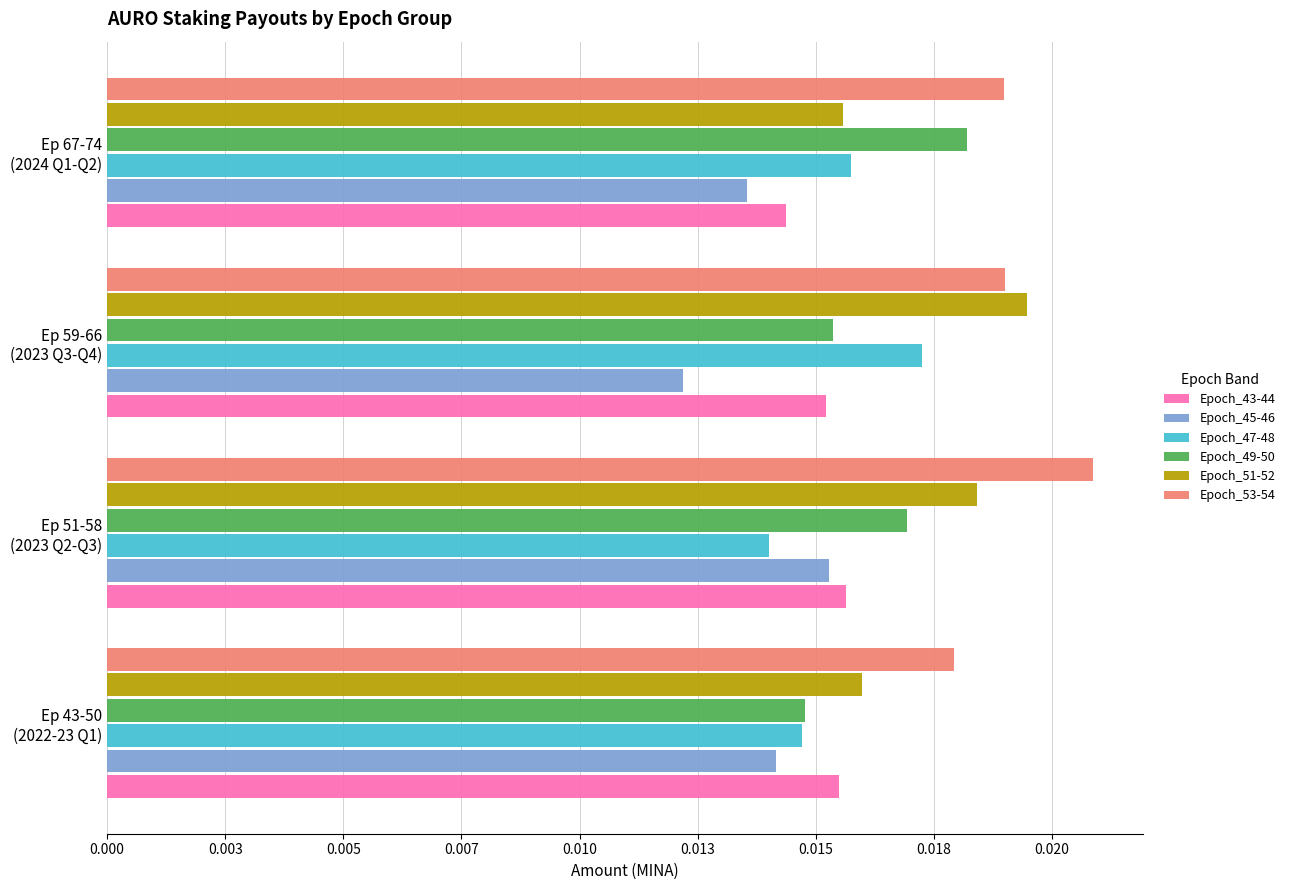

Where is Epoch_51-52 nearest to the value 0?

Ep 67-74
(2024 Q1-Q2)